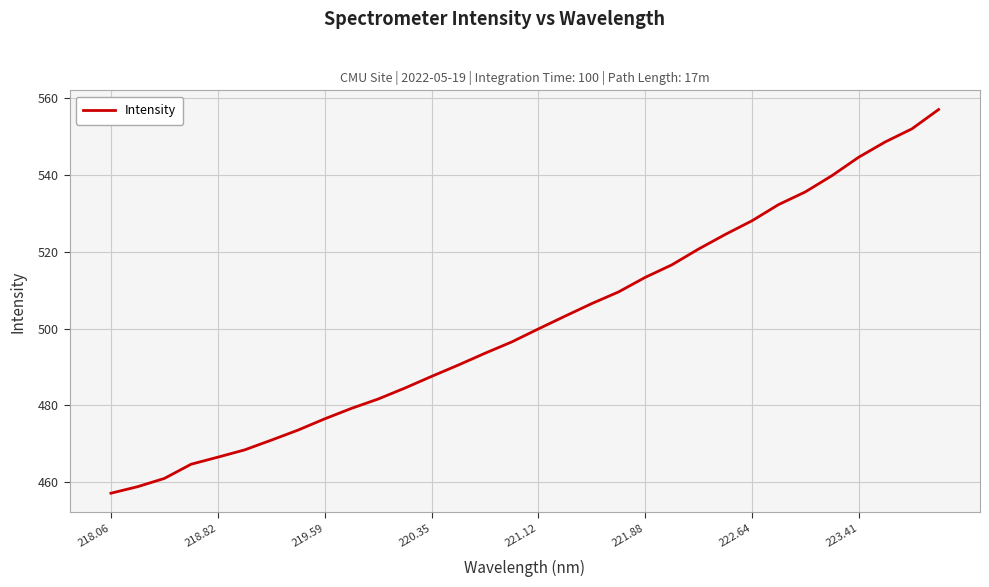

What is the difference between the maximum and minimum values?

99.9